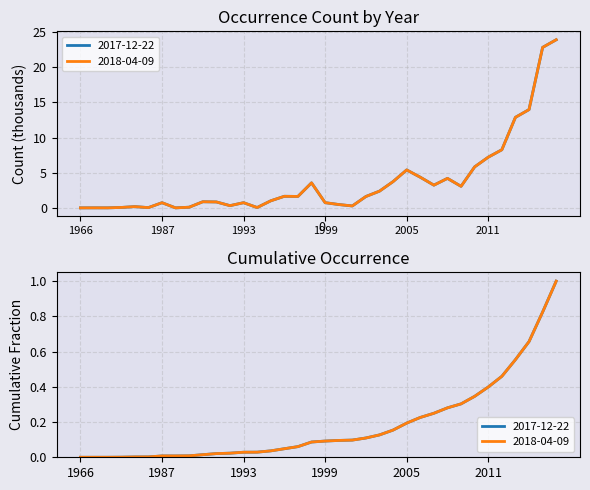

Rank the series by their maximum value, from highest to lowest.

2017-12-22, 2018-04-09